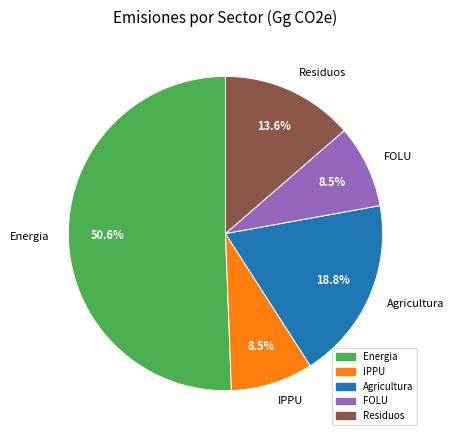

Which category has the biggest portion of the pie?

Energia